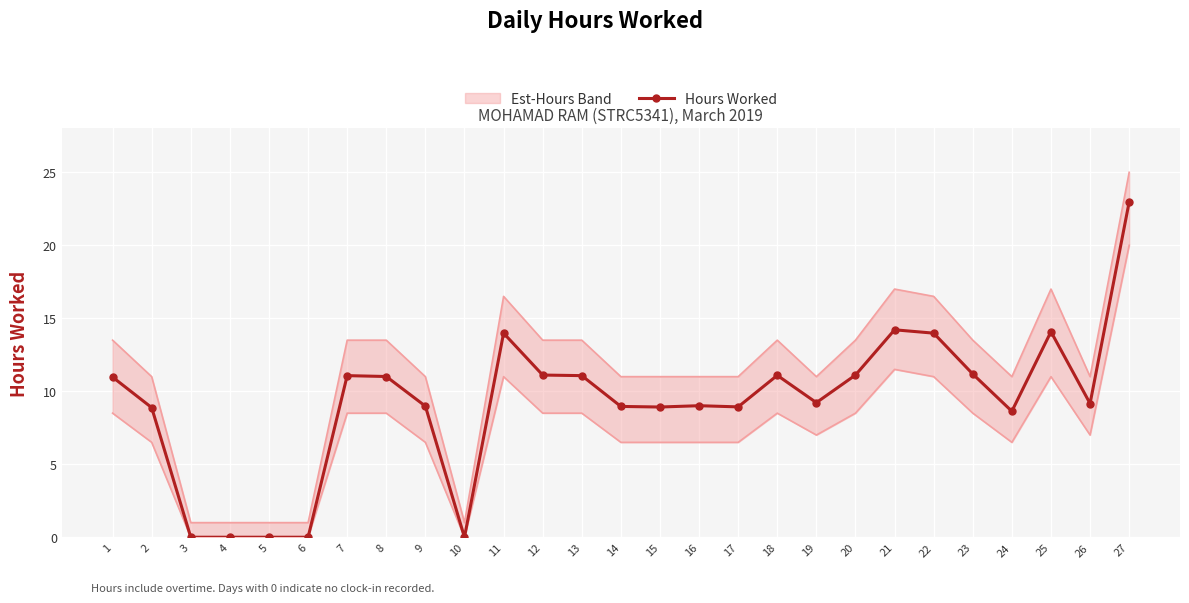

What is the change in value from 18 to 22?

+2.9